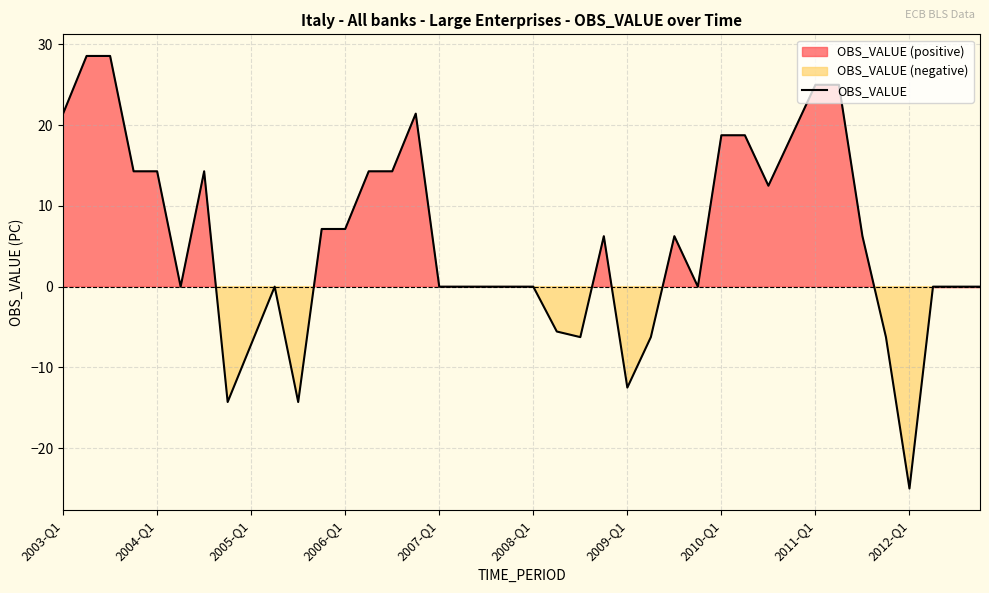

How many points are higher than both their immediate neighbors (excluding endpoints)?

5